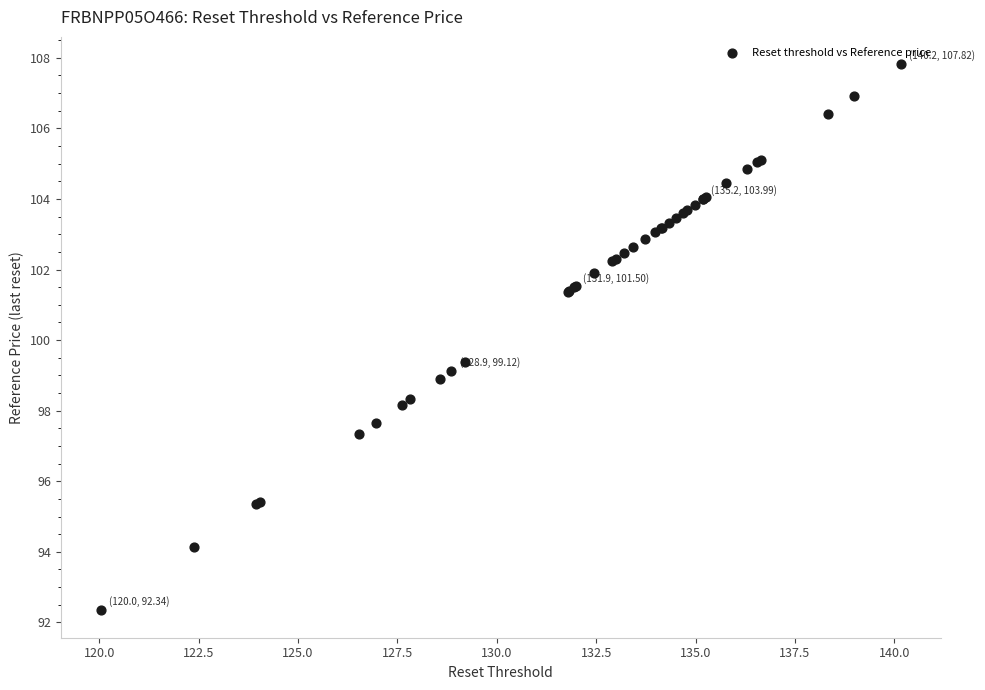

What Y value in the scatter plot is closest to 100?

99.4